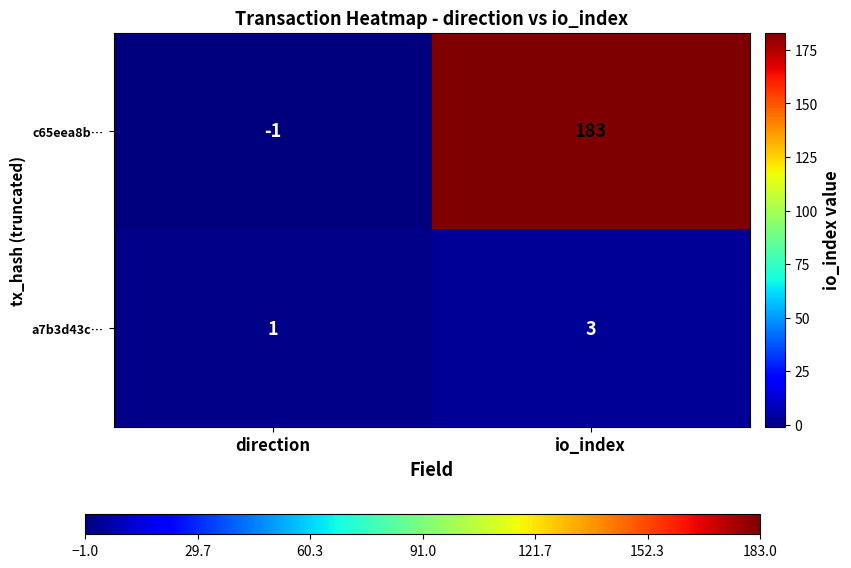

What value does the a7b3d43c… series have at io_index?

3